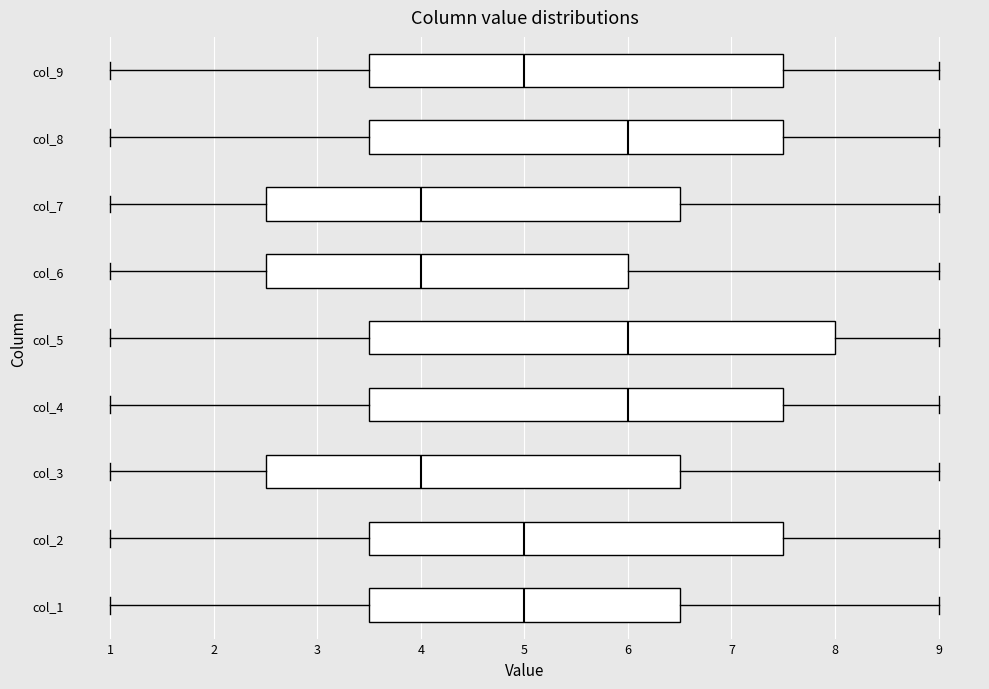

Reading bottom to top, transcribe this box plot: for each box, give where its median line is, the range the box spans, and where its two whiskers end, as read against the x-axis. The values are not printed on the chart, so give them approximately, as read against the axis.

col_1: median 5.0, box 3.5 to 6.5, whiskers 1.0 to 9.0
col_2: median 5.0, box 3.5 to 7.5, whiskers 1.0 to 9.0
col_3: median 4.0, box 2.5 to 6.5, whiskers 1.0 to 9.0
col_4: median 6.0, box 3.5 to 7.5, whiskers 1.0 to 9.0
col_5: median 6.0, box 3.5 to 8.0, whiskers 1.0 to 9.0
col_6: median 4.0, box 2.5 to 6.0, whiskers 1.0 to 9.0
col_7: median 4.0, box 2.5 to 6.5, whiskers 1.0 to 9.0
col_8: median 6.0, box 3.5 to 7.5, whiskers 1.0 to 9.0
col_9: median 5.0, box 3.5 to 7.5, whiskers 1.0 to 9.0